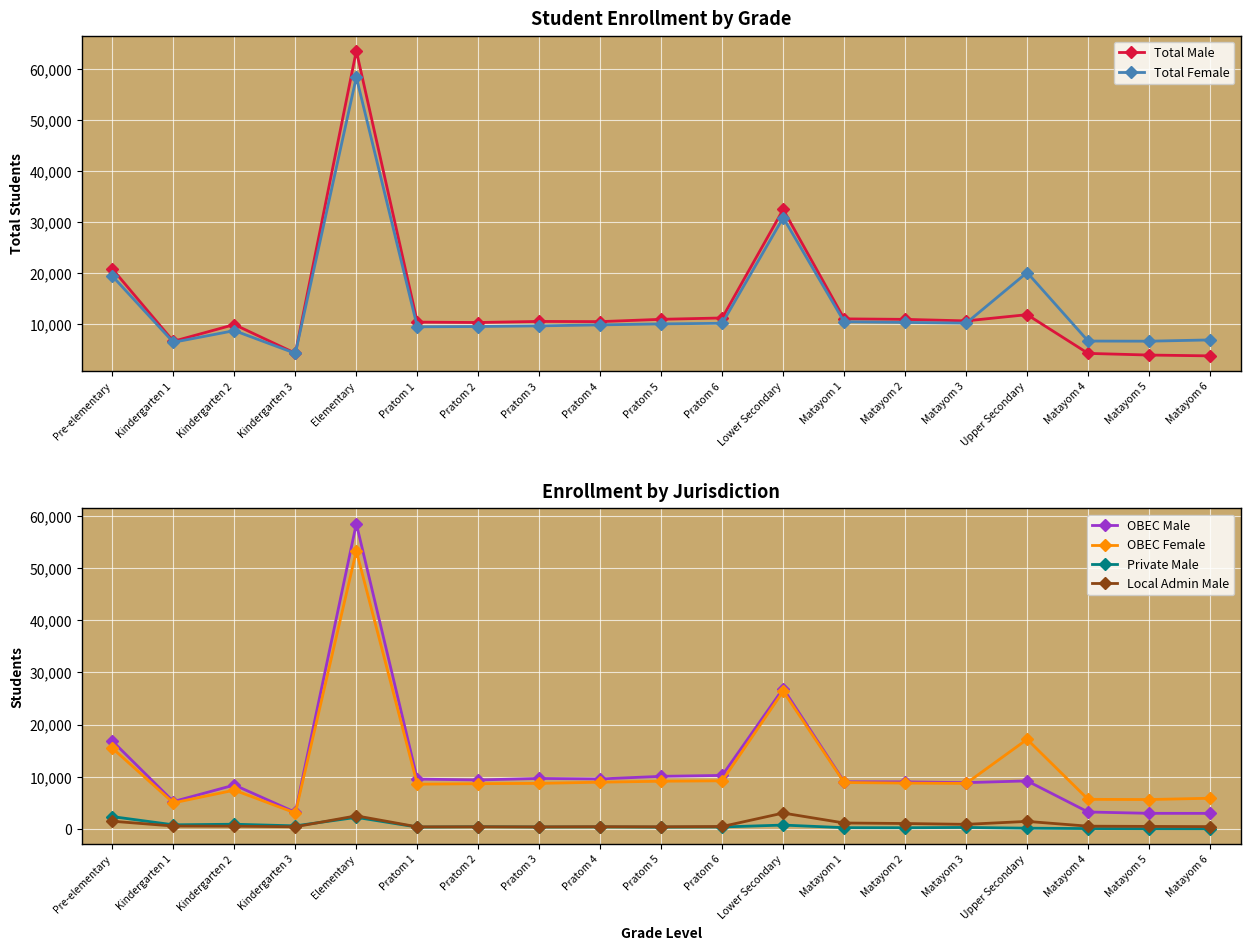

What position from the left is Kindergarten 1?

2